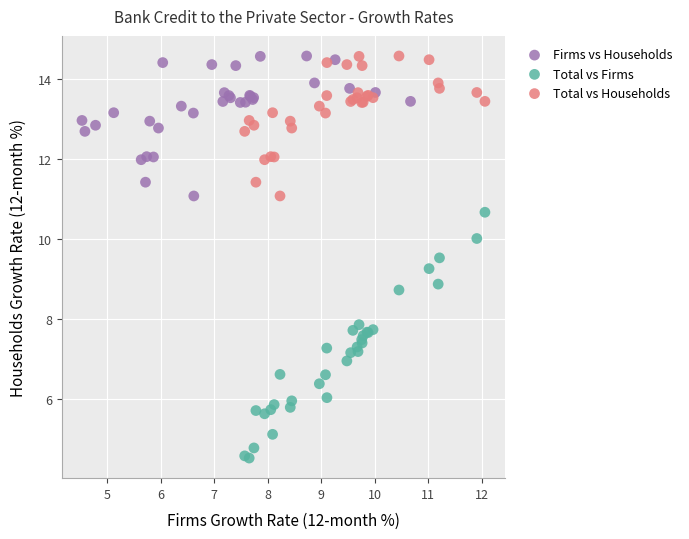

Which series has the largest Y range (max minus min)?

Total vs Firms